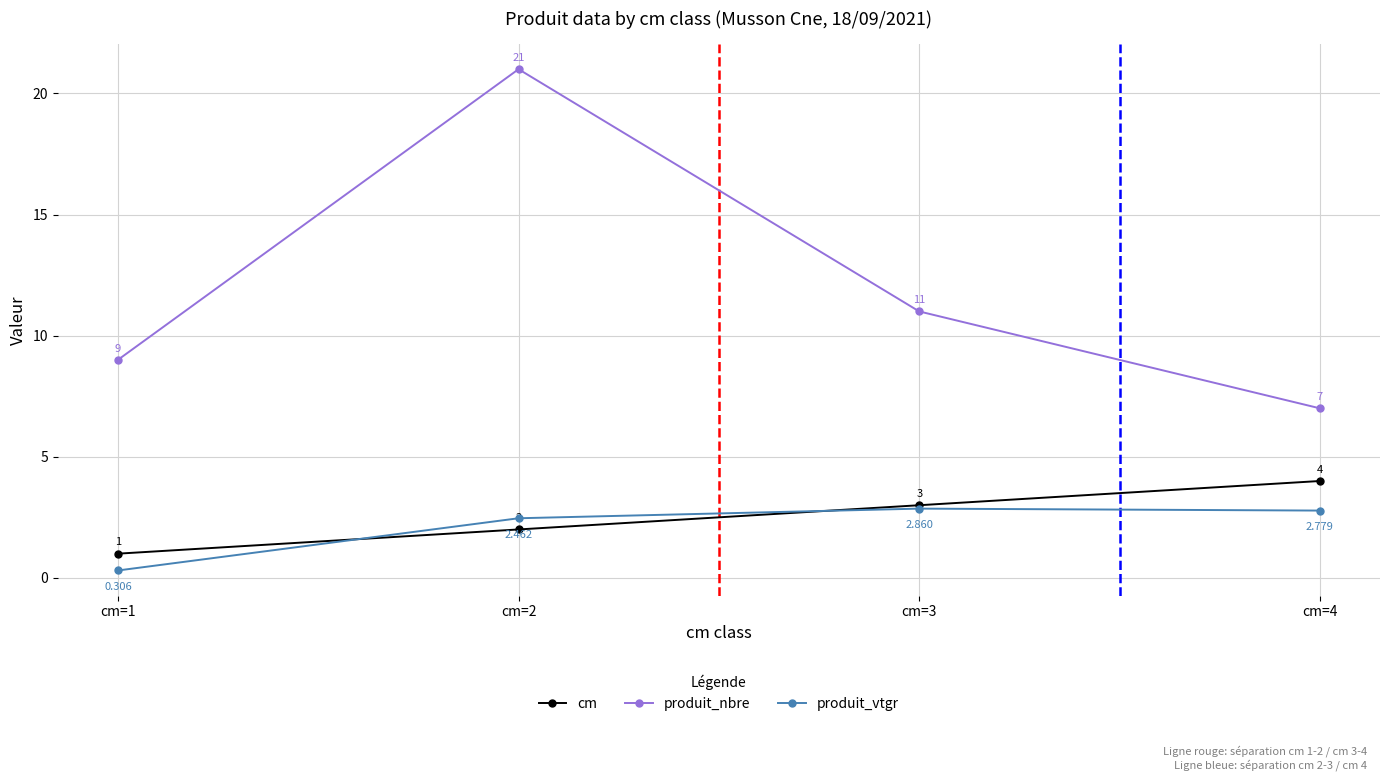

True or false: cm has more than 0 points higher than both neighbors.

False